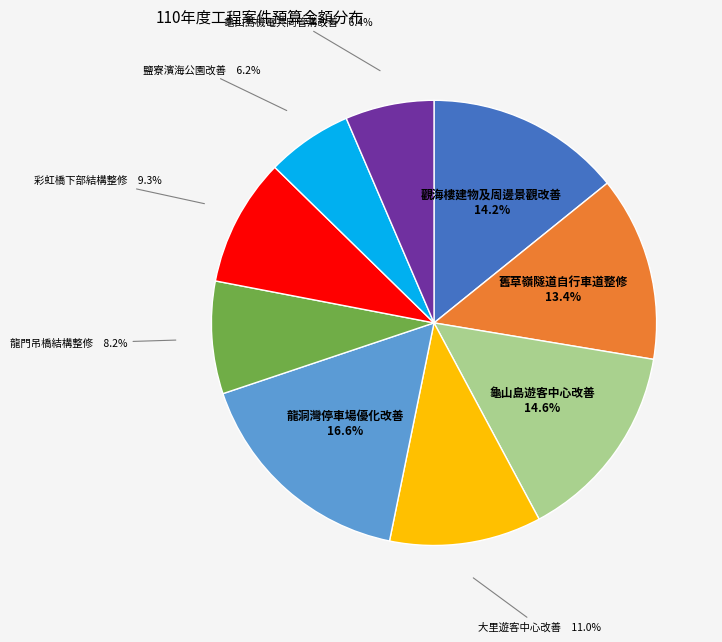

Is there a majority slice in this chart?

No